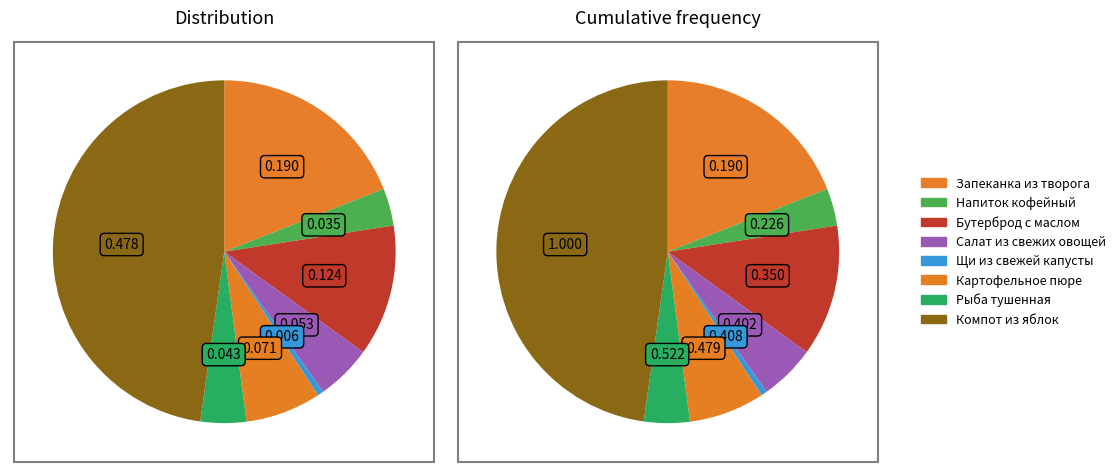

Count the number of slices in the pie.

8